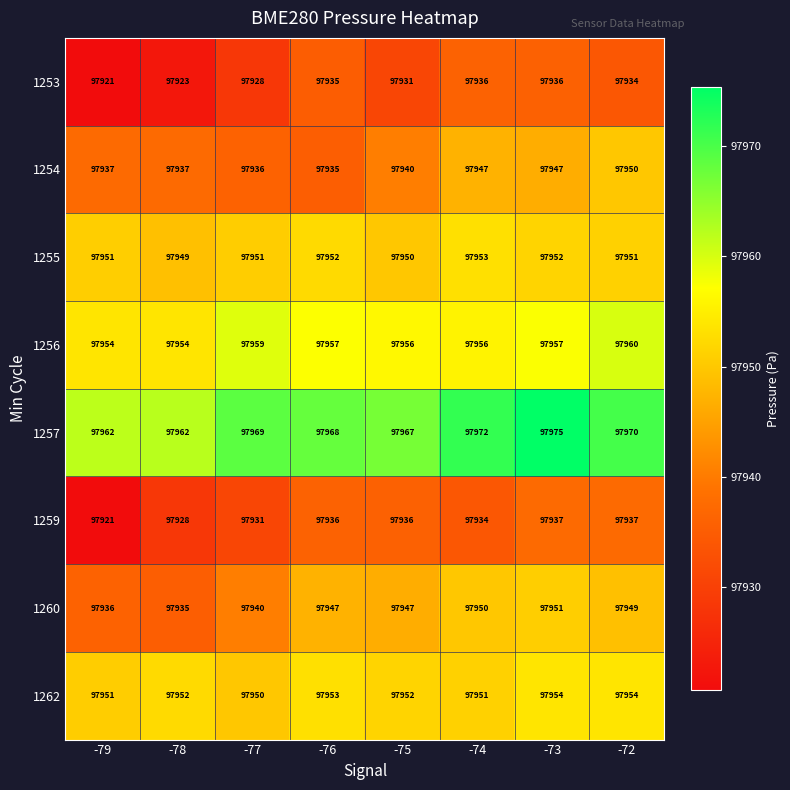

What is the total value across all series at -79?

783533